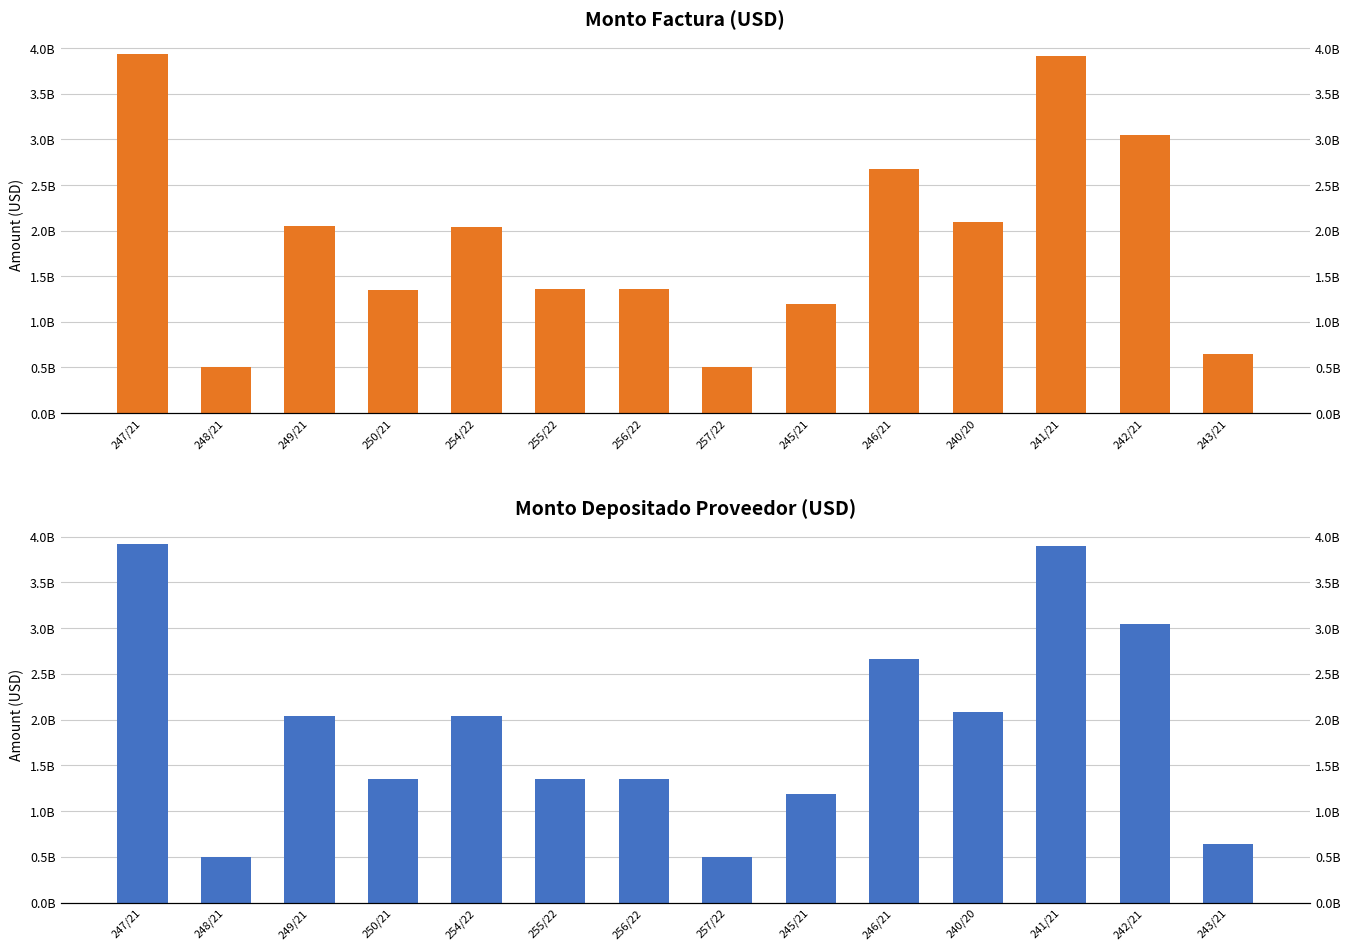

What position from the right is 245/21?

6